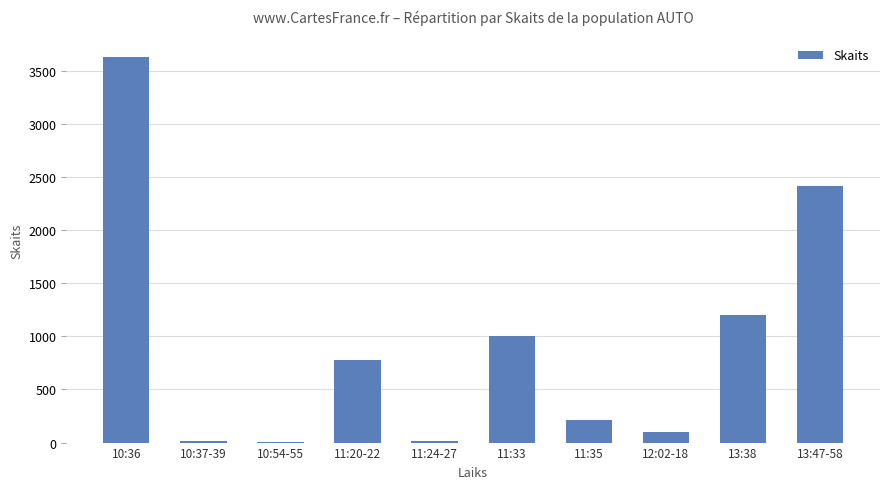

Count the number of data series in this chart.

1